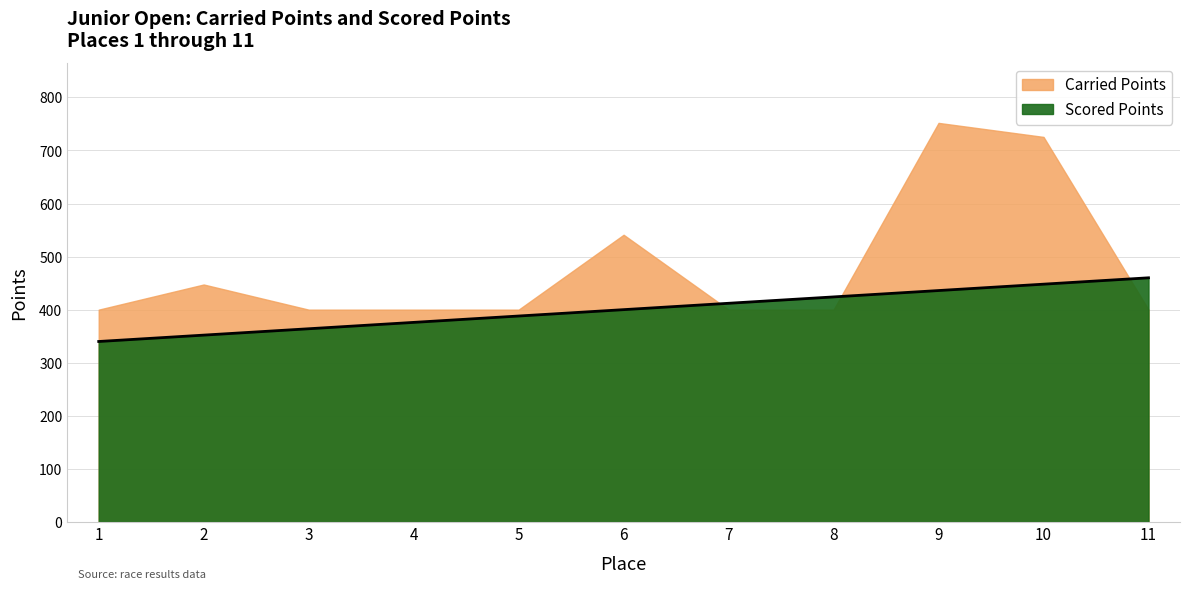

What is the minimum value shown in the chart?

340